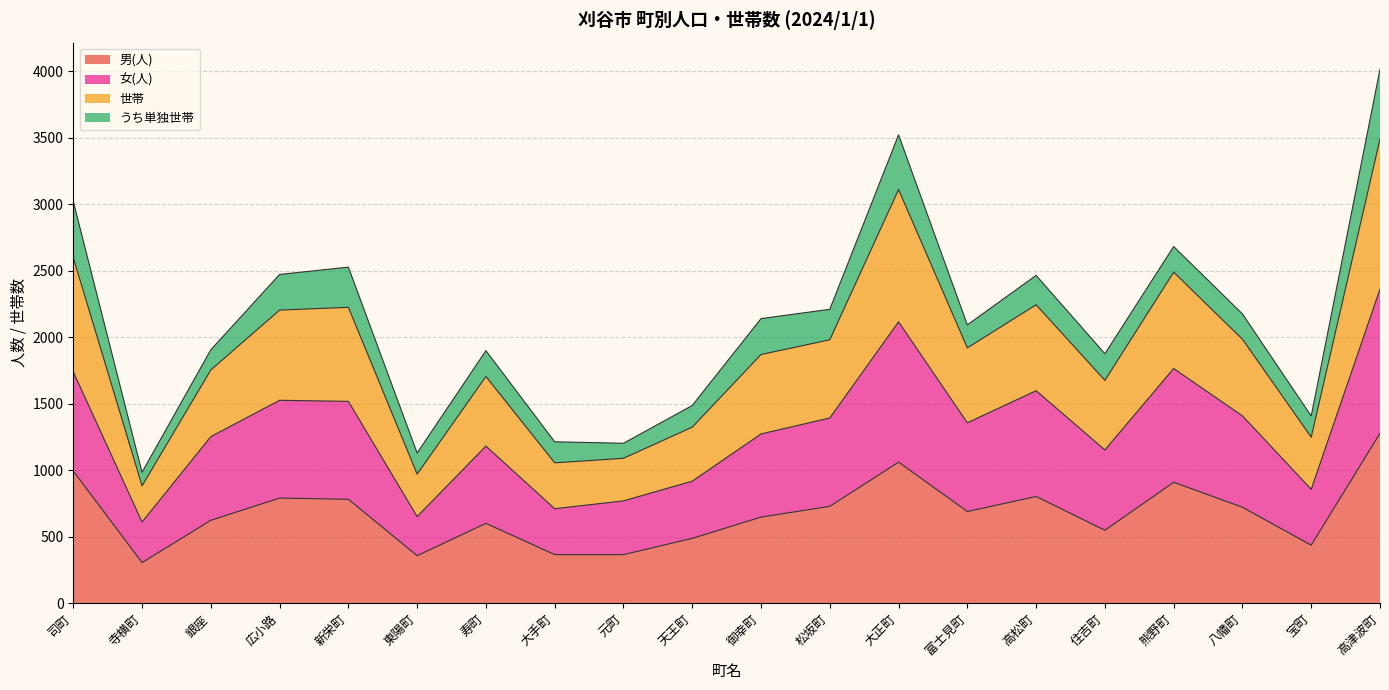

At which label does 男(人) reach its peak?

高津波町